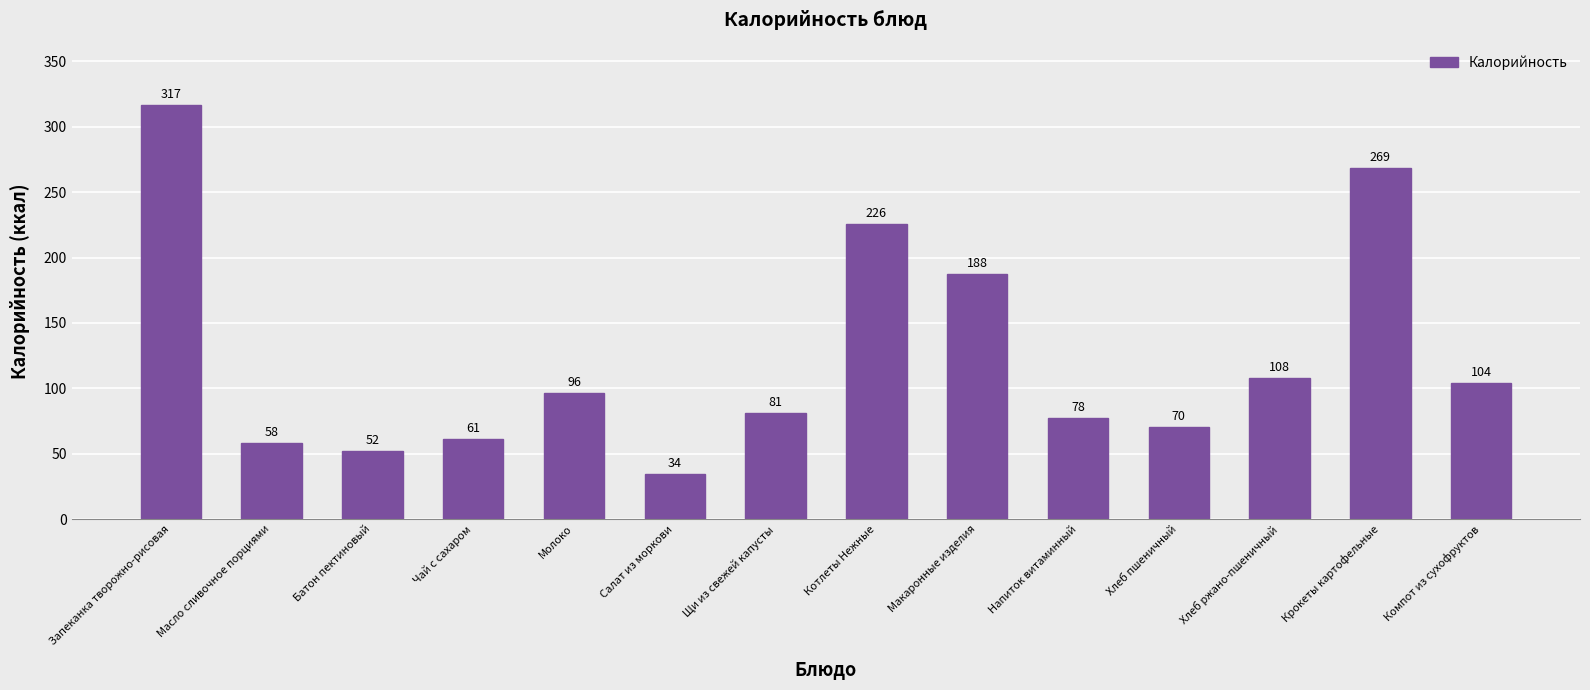

What is the value of the 13th bar from the left?

268.7